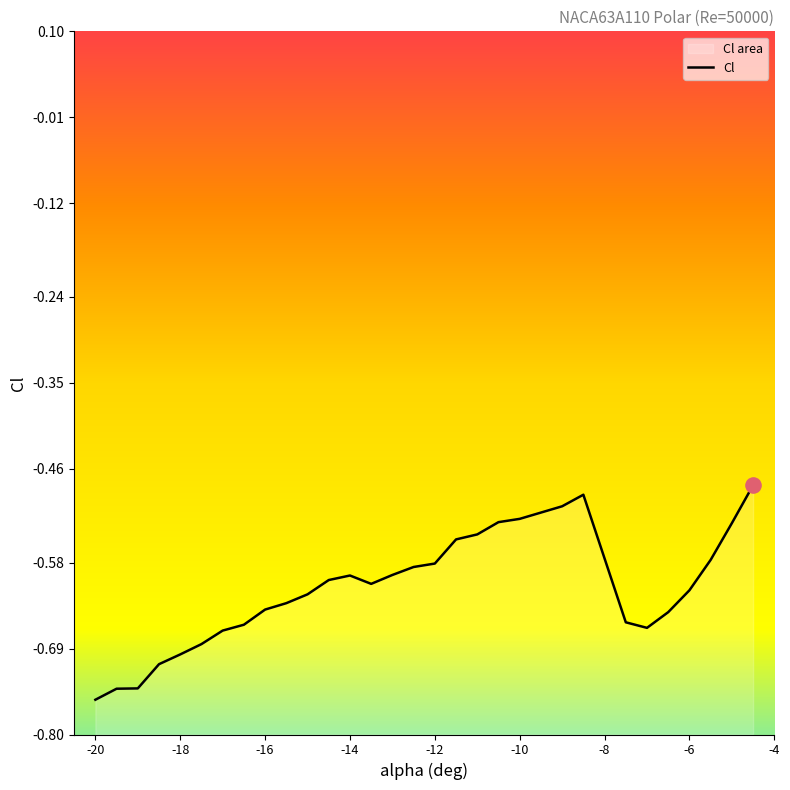

What is the change in value from -14 to -7?

-0.1